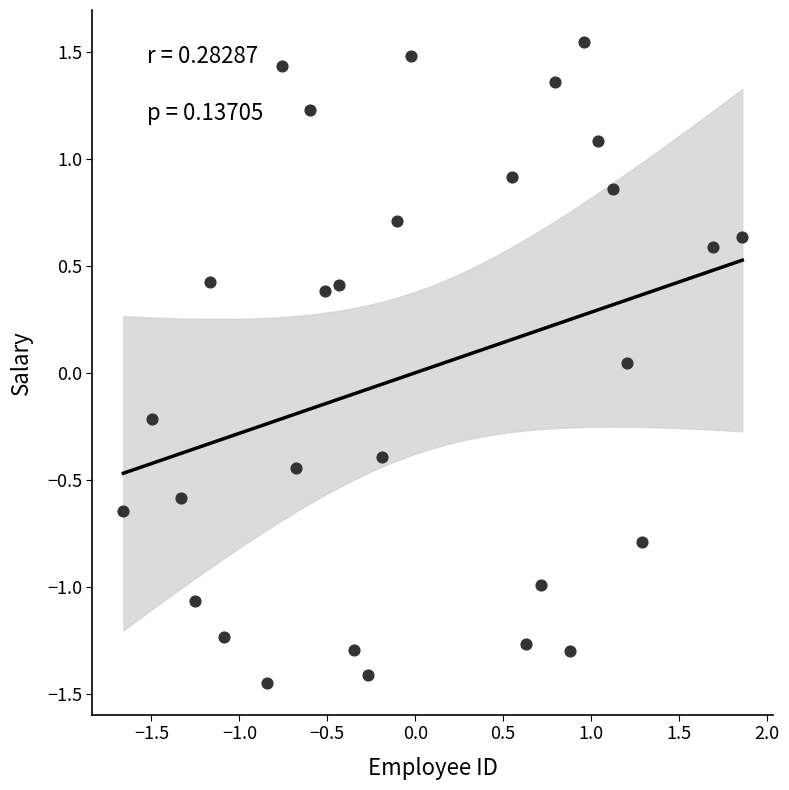

What is the range of X values (max minus min)?

3.5